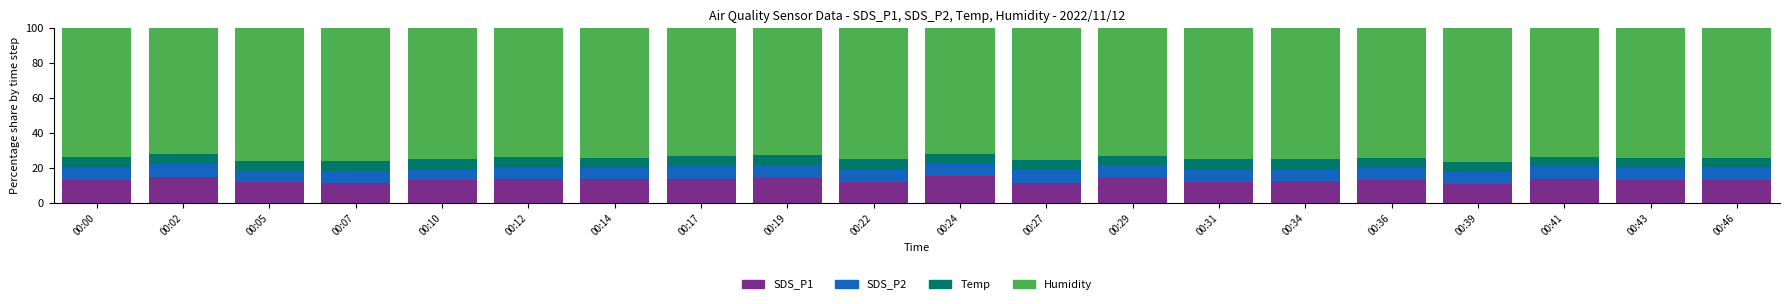

True or false: SDS_P1 has a value of 12.5 at 00:34.

True